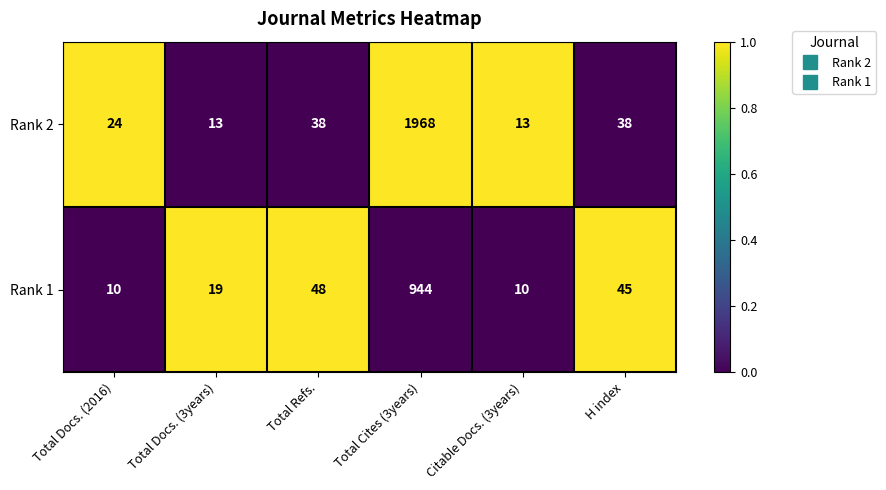

What is the sum of the Rank 2 values at Total Refs. and Citable Docs. (3years)?

51